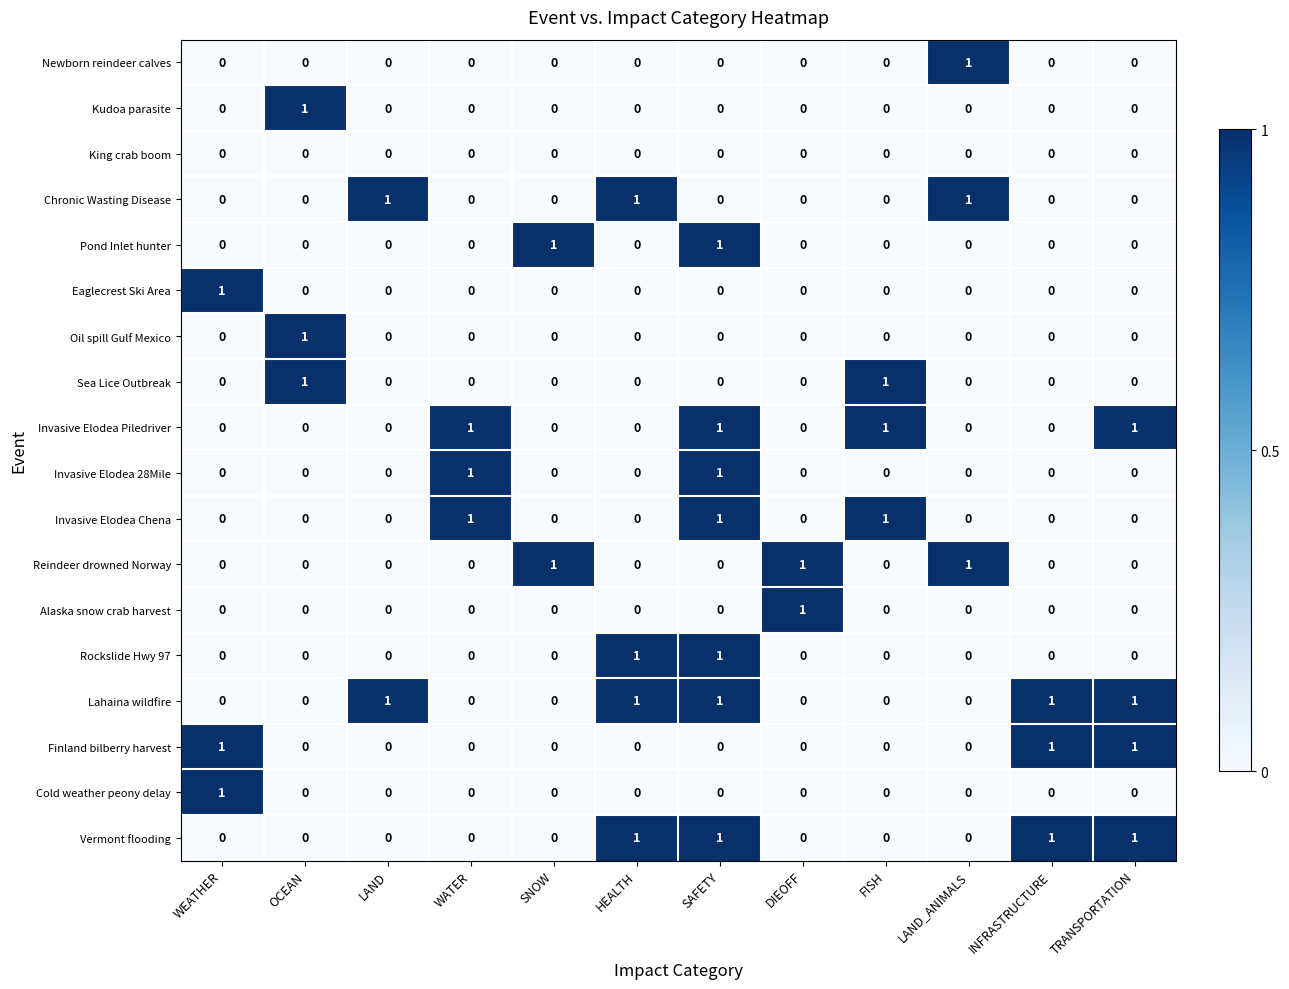

What is the total value across all series at FISH?

3